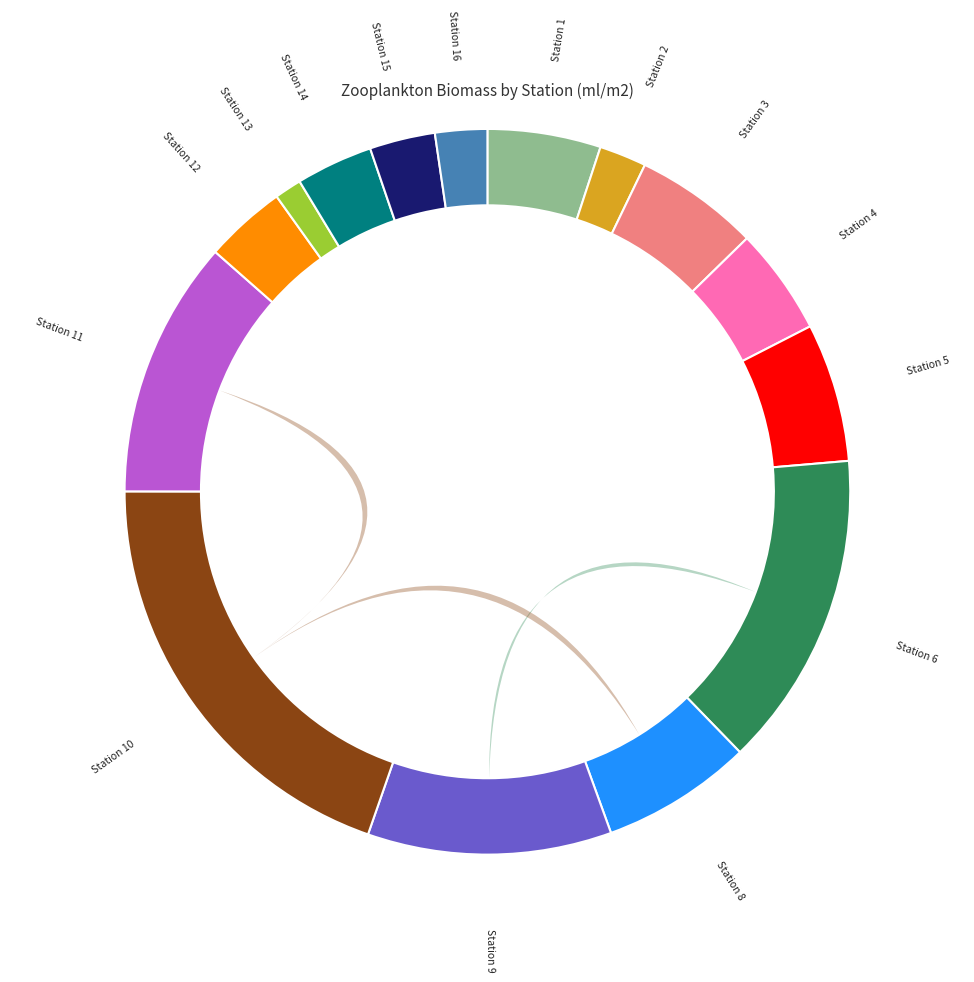

True or false: Station 12 accounts for 12% of the total.

False